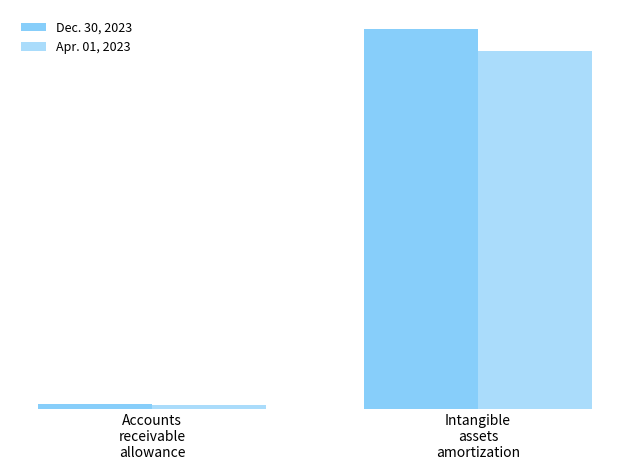

What value does the Dec. 30, 2023 series have at Intangible
assets
amortization?

442810